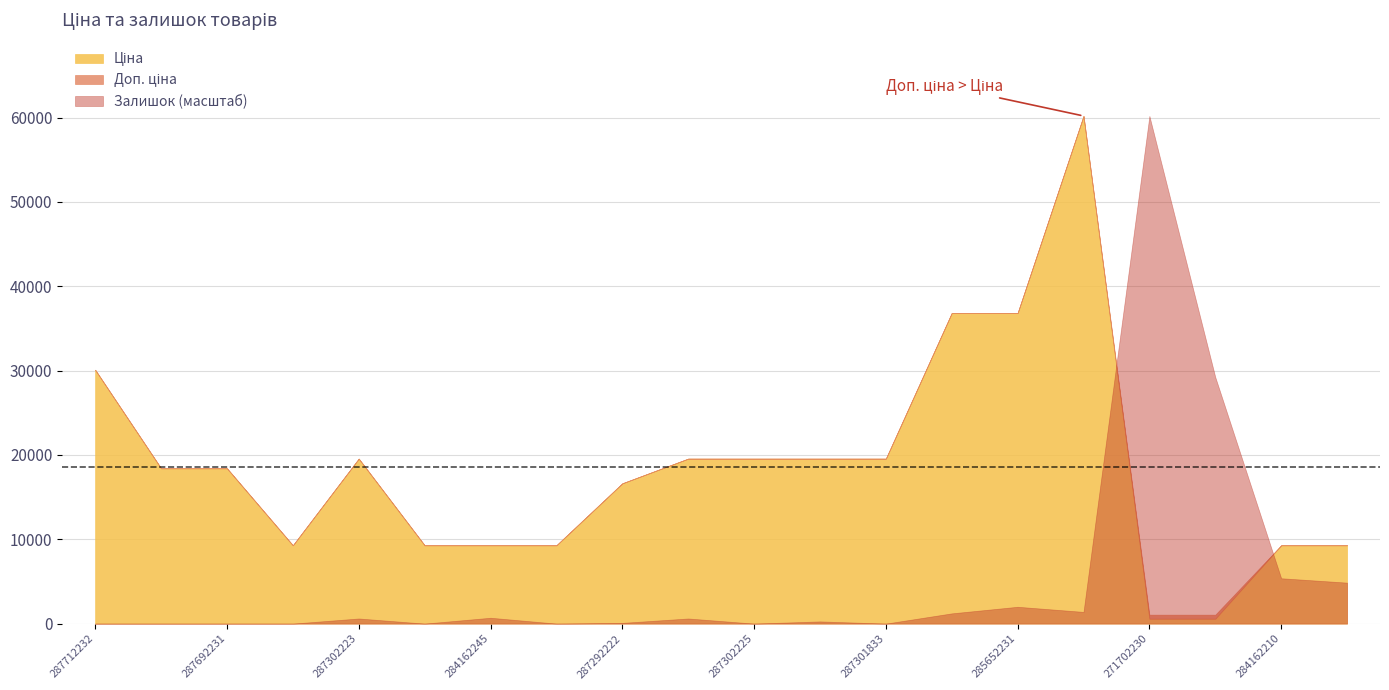

What is the highest value of the Залишок series?

694.0